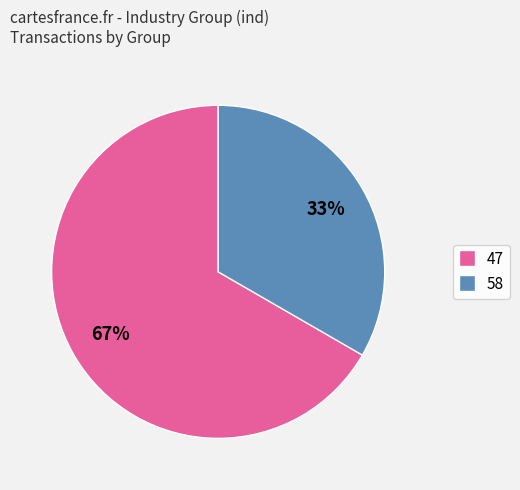

Between 58 and 47, which is larger?

47